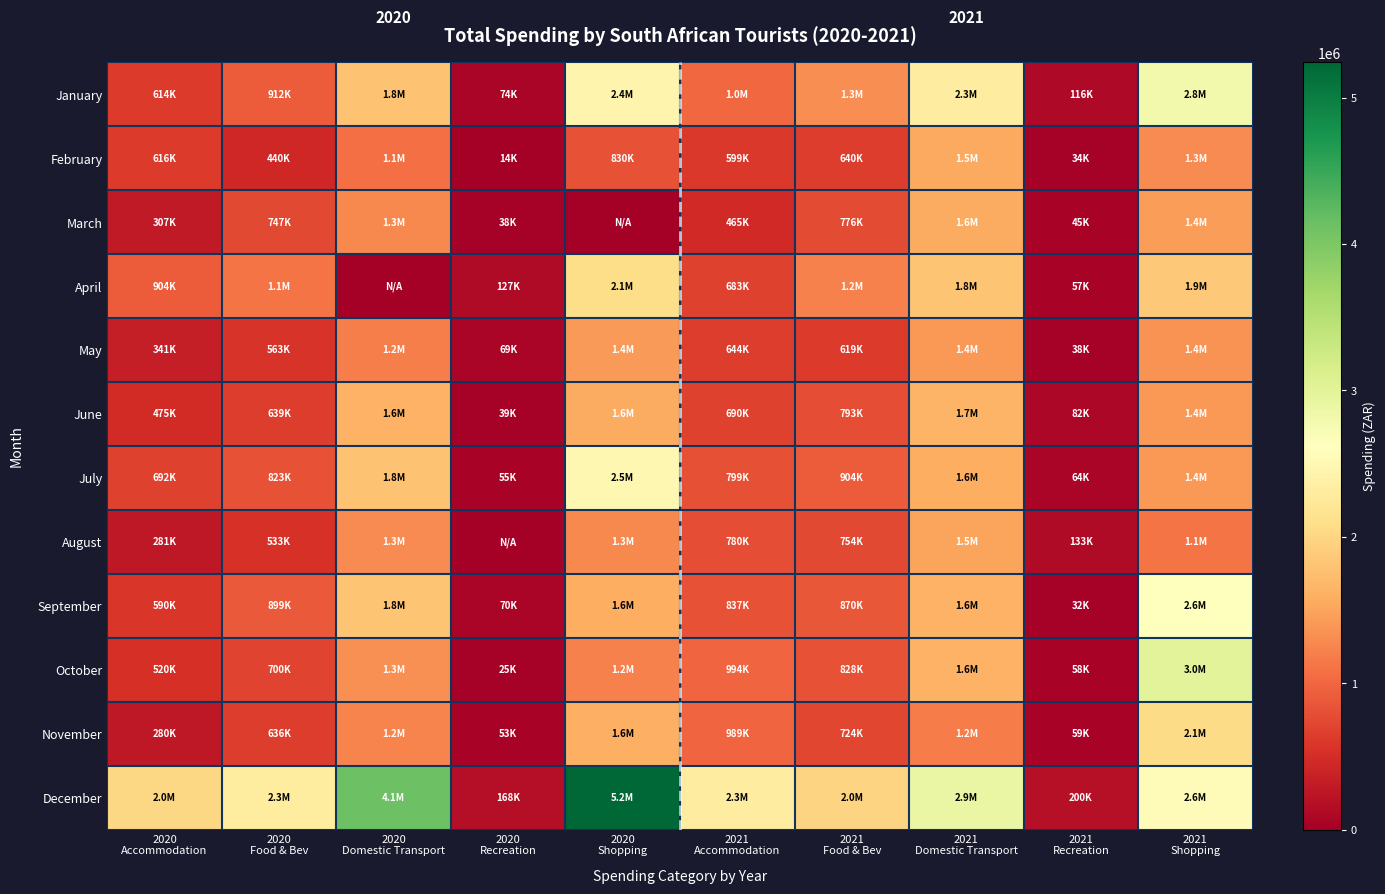

Which series has the widest spread of values?

December